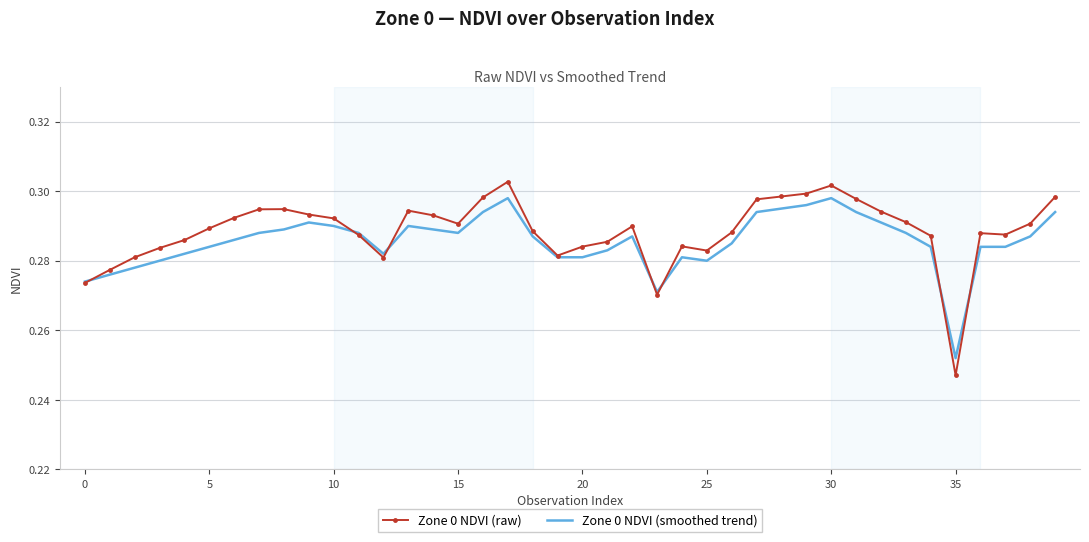

Which series has the largest range (max minus min)?

Zone 0 NDVI (raw)